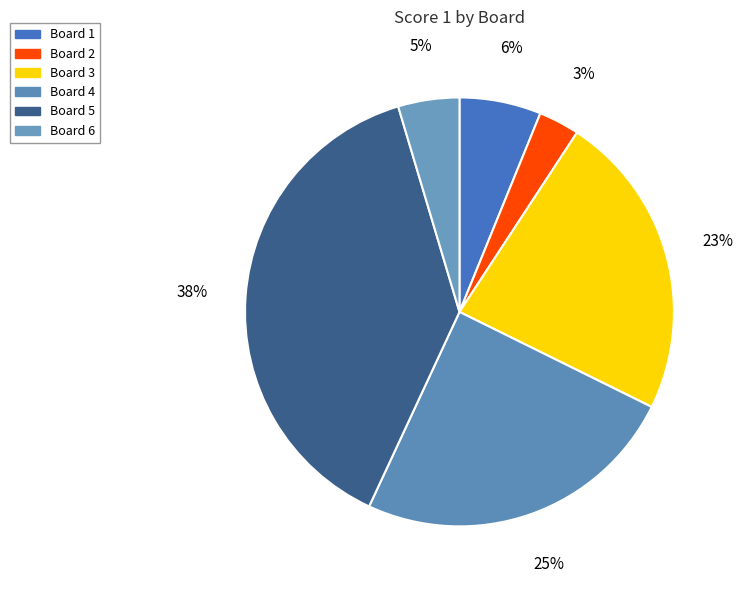

How many slices are in this pie chart?

6